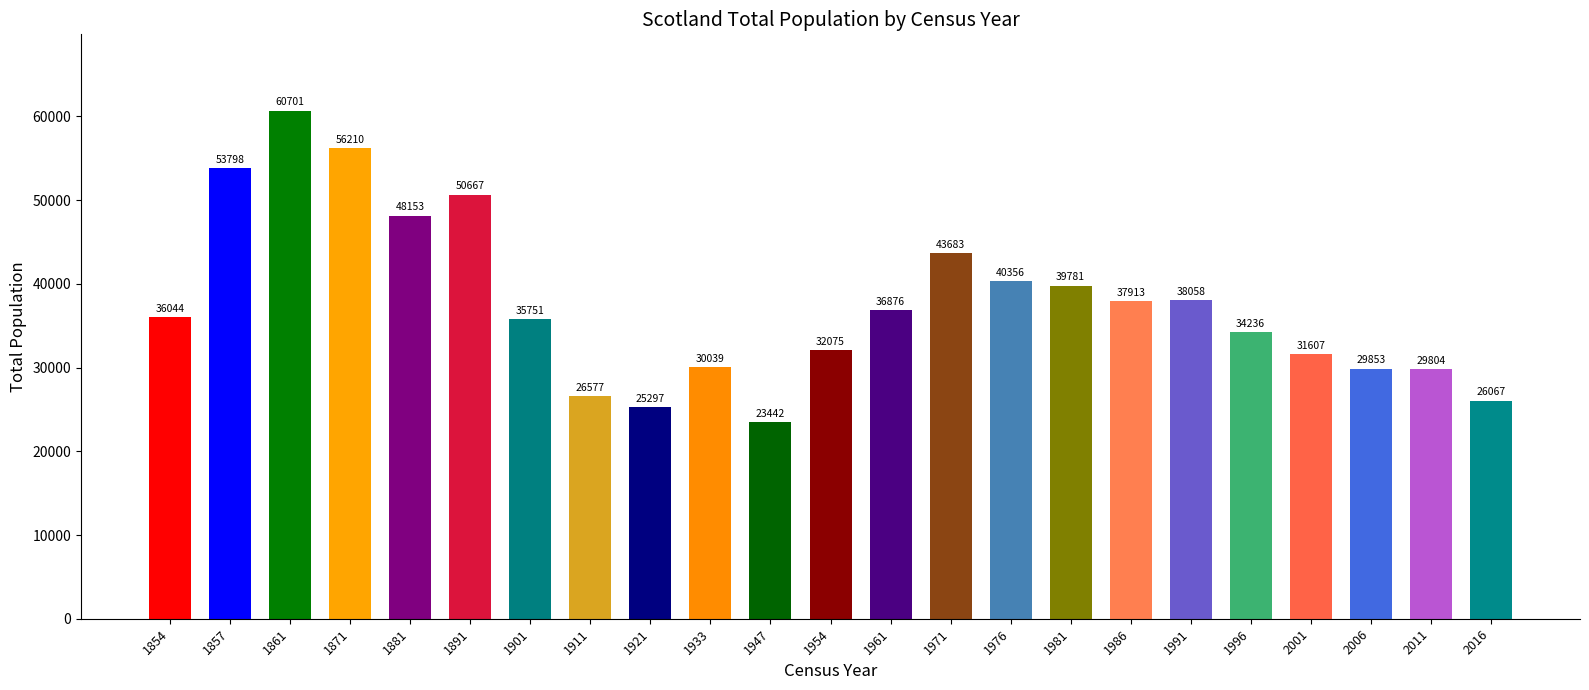

Reading left to right, extract all data points from this chart.

36044	53798	60701	56210	48153	50667	35751	26577	25297	30039	23442	32075	36876	43683	40356	39781	37913	38058	34236	31607	29853	29804	26067